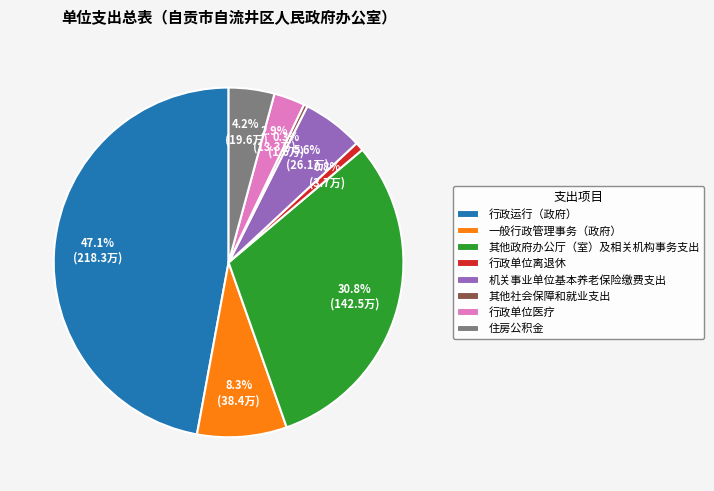

Is 住房公积金 the majority of the pie?

No